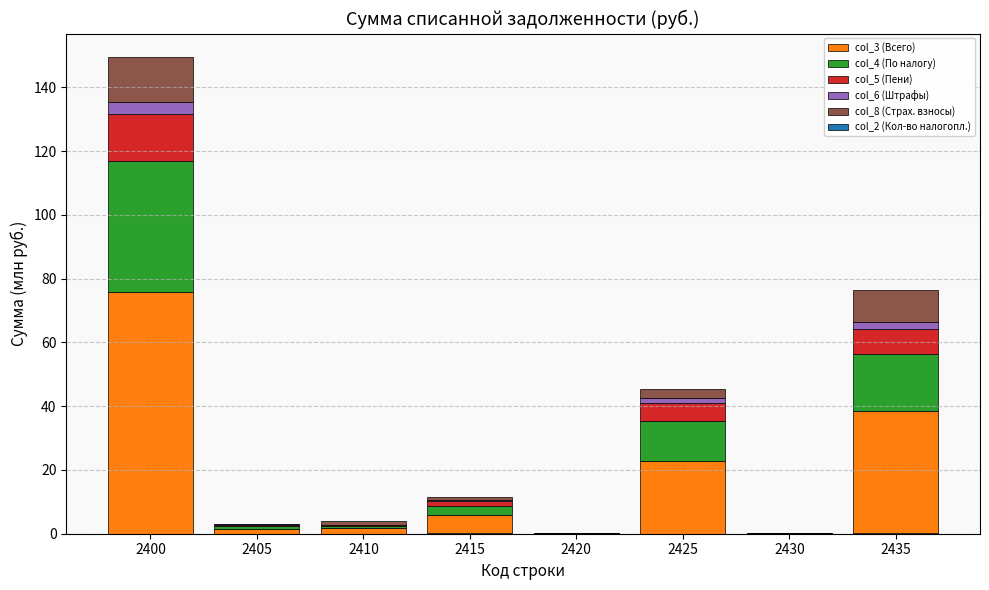

Reading left to right, list all the values displayed in this chart.

col_3 (Всего): 75.7	1.6	1.9	5.9	0.1	22.8	0.0	38.5
col_4 (По налогу): 41.2	0.8	0.4	2.7	0.1	12.5	0.0	17.8
col_5 (Пени): 14.6	0.4	0.2	1.6	0.0	5.7	0.0	7.9
col_6 (Штрафы): 3.8	0.1	0.1	0.3	0.0	1.7	0.0	2.0
col_8 (Страх. взносы): 14.0	0.2	1.2	0.9	0.0	2.7	0.0	10.3
col_2 (Кол-во налогопл.): 0.0	0.0	0.1	0.1	0.0	0.1	0.0	0.3